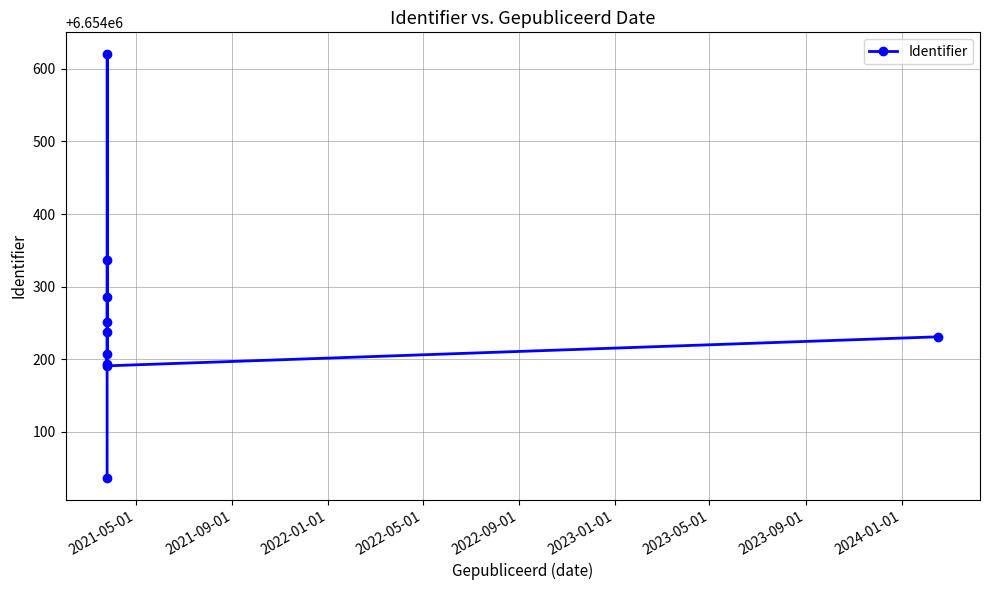

What is the value of the 7th point from the left?

6654621